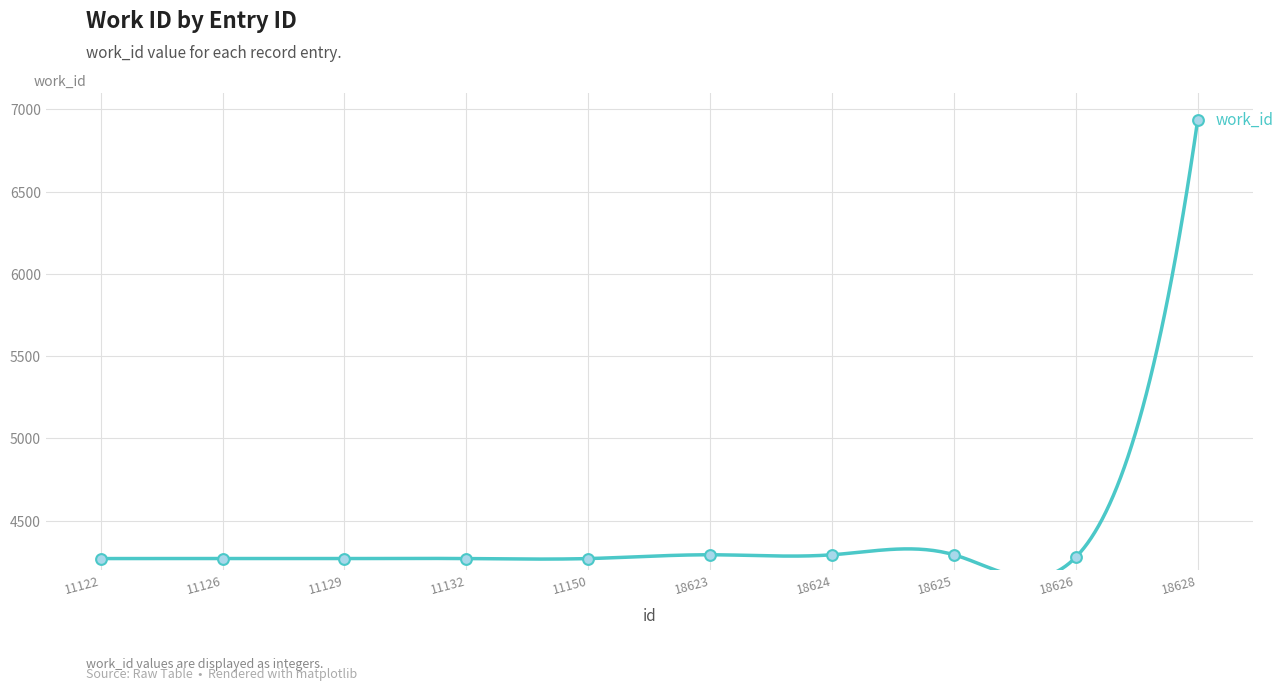

Approximately how many times larger is the value at 11126 compared to 11122?

1.0